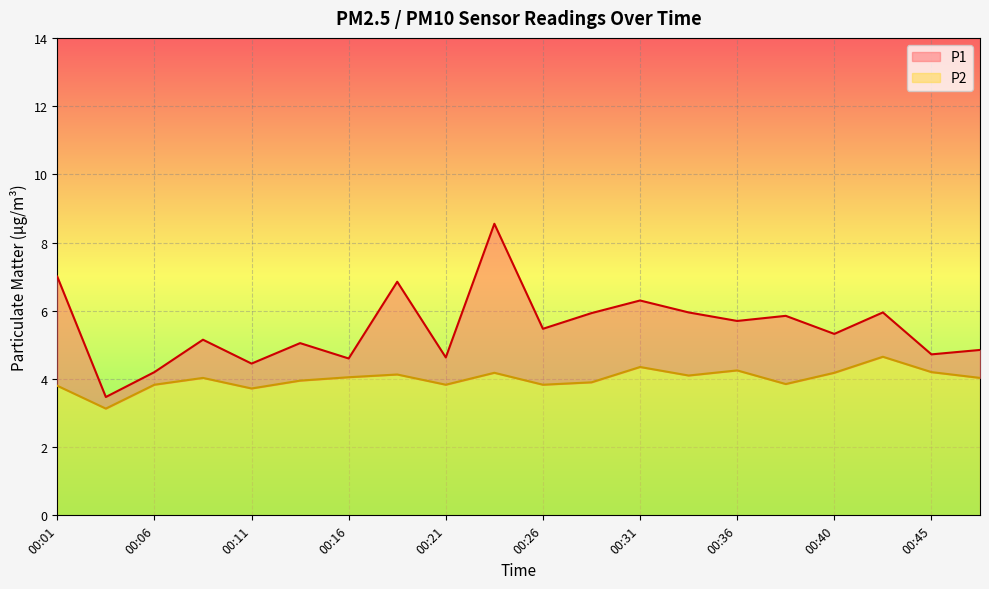

At how many categories does at least one series exceed 4?

19